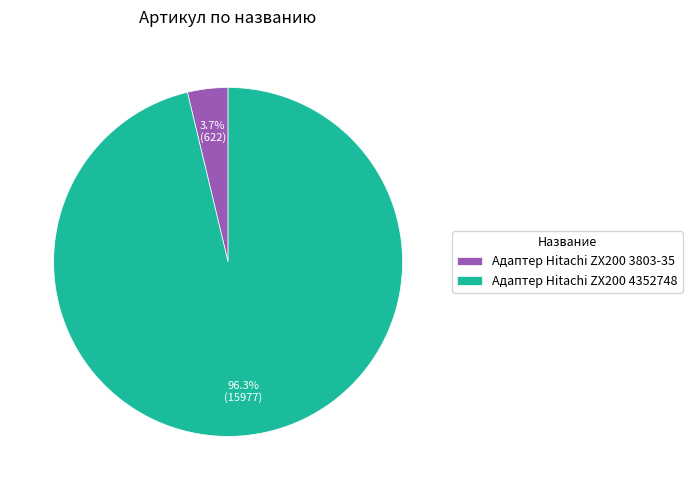

Which has a higher value, Адаптер Hitachi ZX200 4352748 or Адаптер Hitachi ZX200 3803-35?

Адаптер Hitachi ZX200 4352748